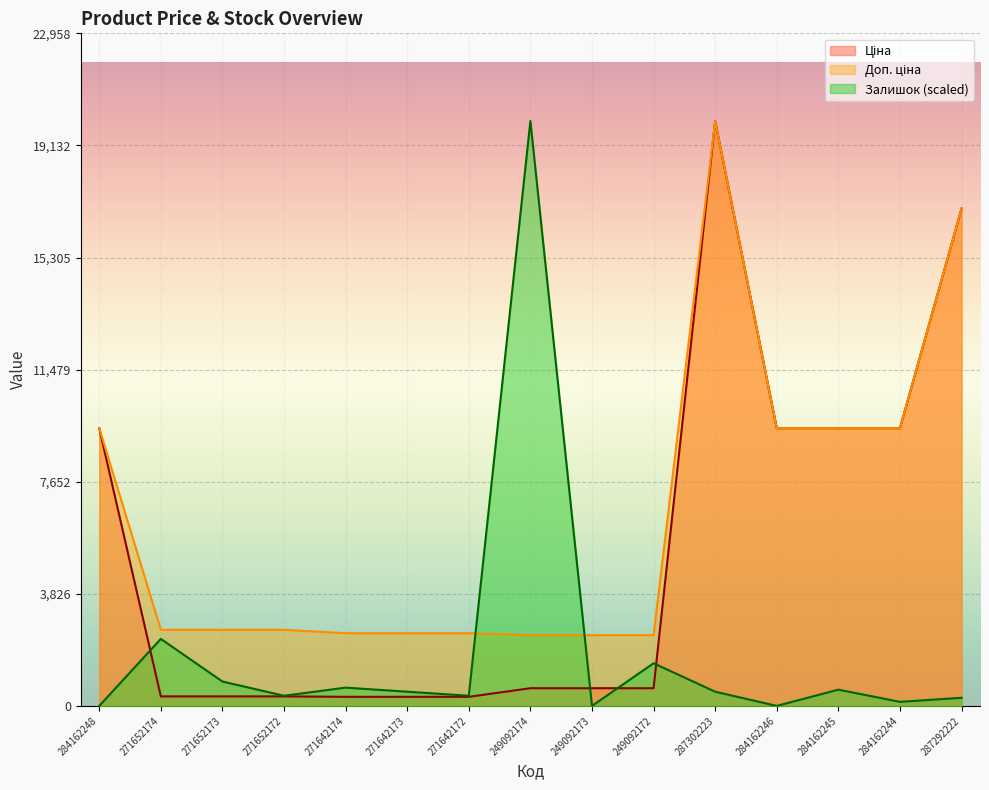

Which has a higher value, 249092174 or 284162248?

284162248